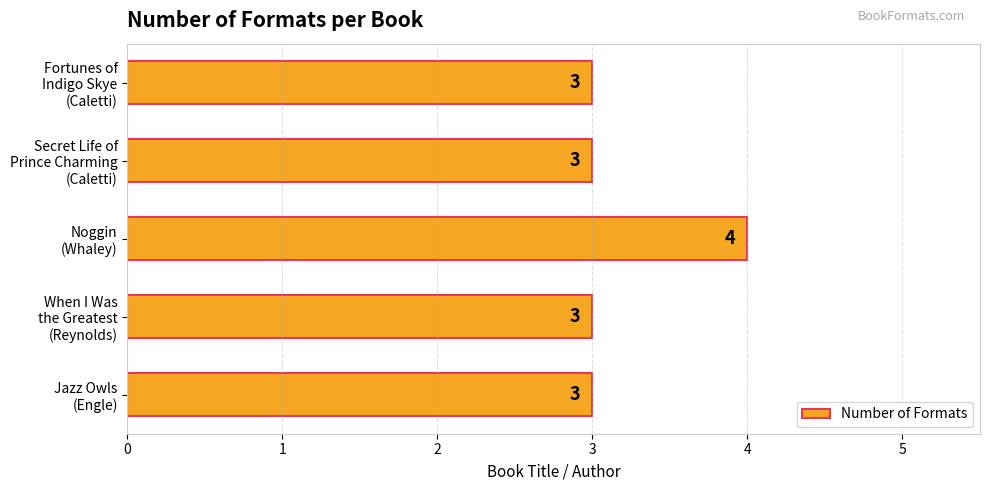

Reading bottom to top, what are all the values shown in this chart?

3	3	4	3	3